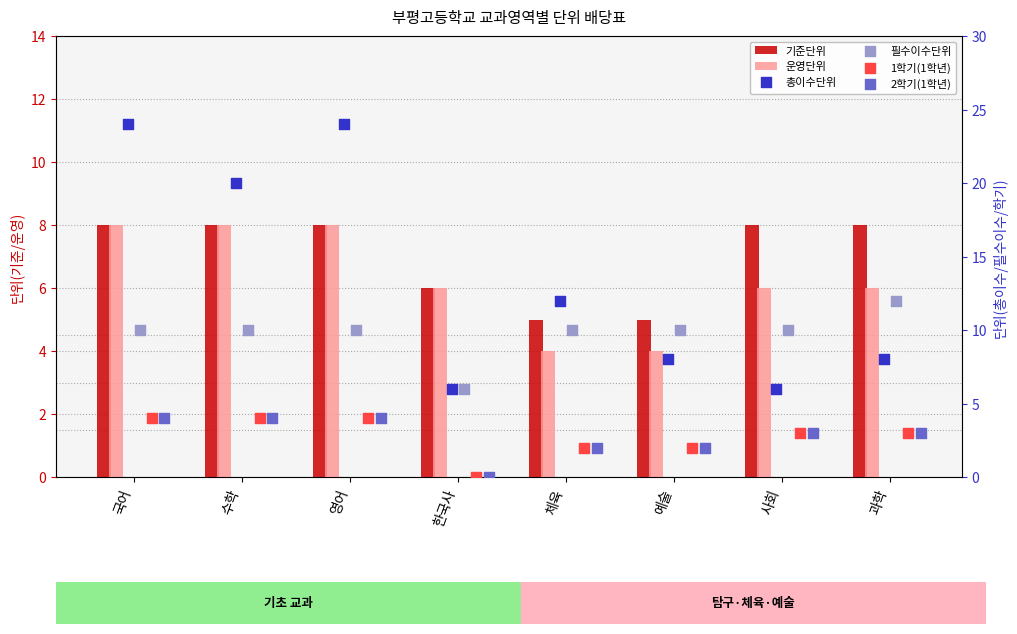

Which series reaches the minimum Y coordinate?

1학기(1학년)